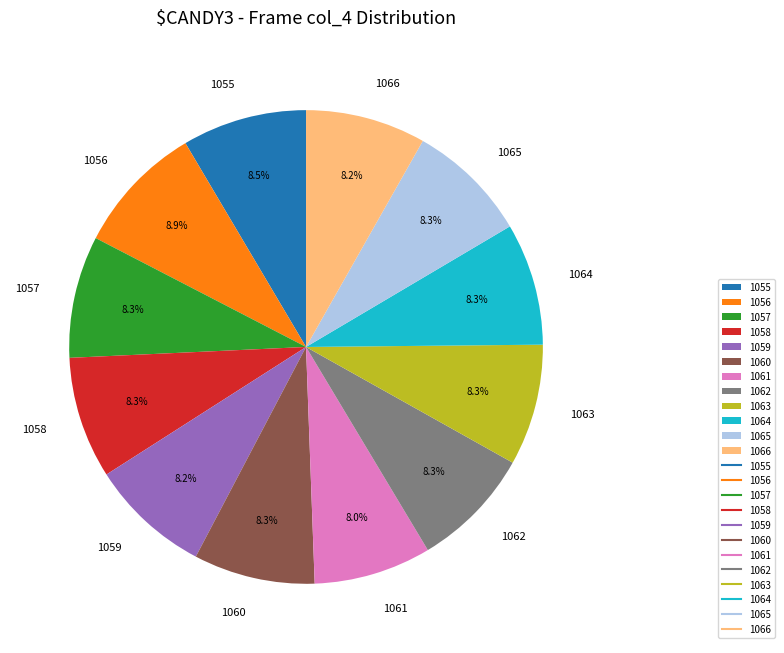

Count the number of slices in the pie.

12